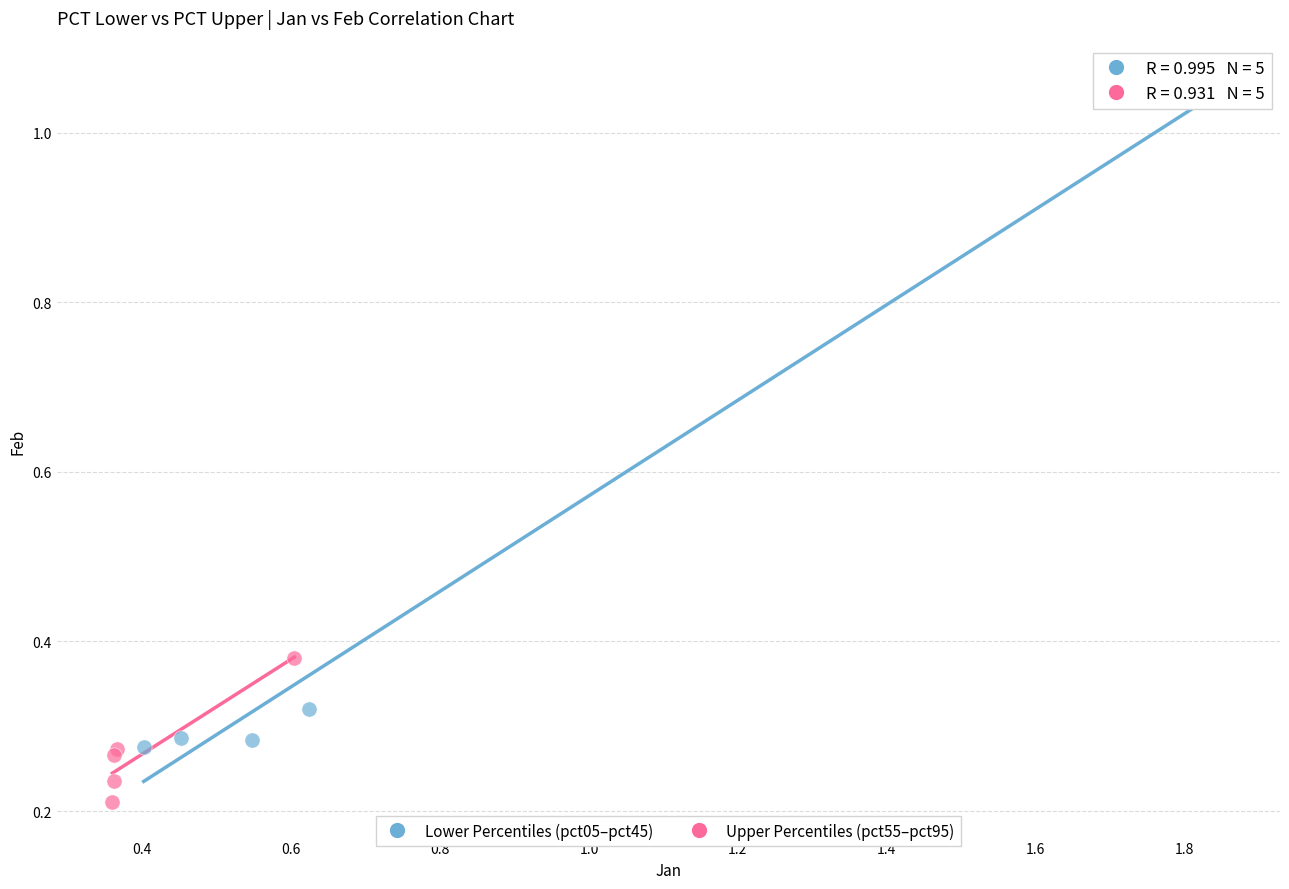

Which series reaches the minimum Y coordinate?

Upper Percentiles (pct55–pct95)